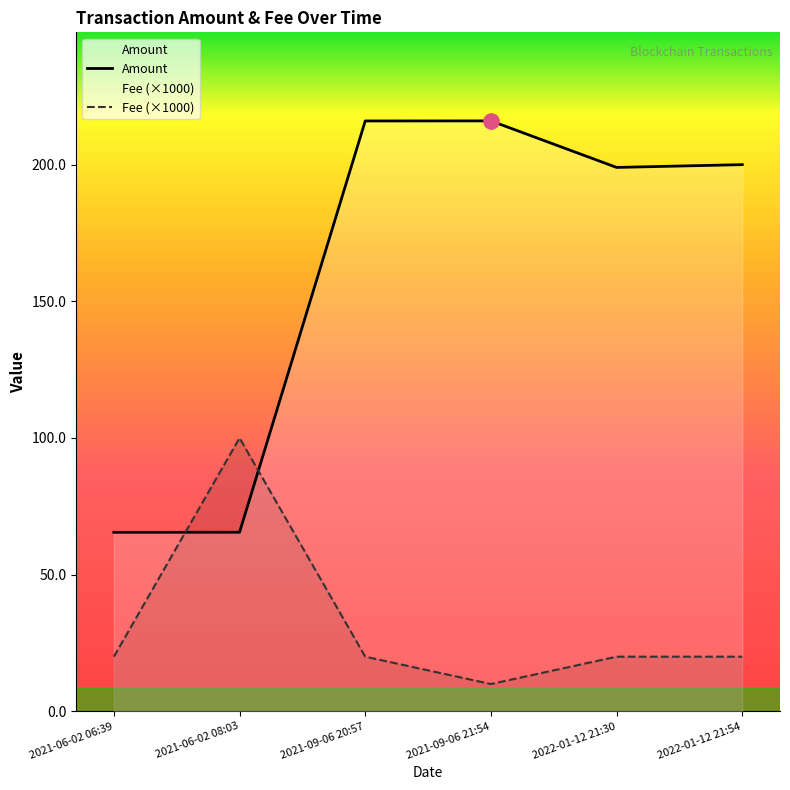

Is the value of Amount at 2021-09-06 20:57 greater than the value of Fee (×1000) at 2021-06-02 06:39?

Yes